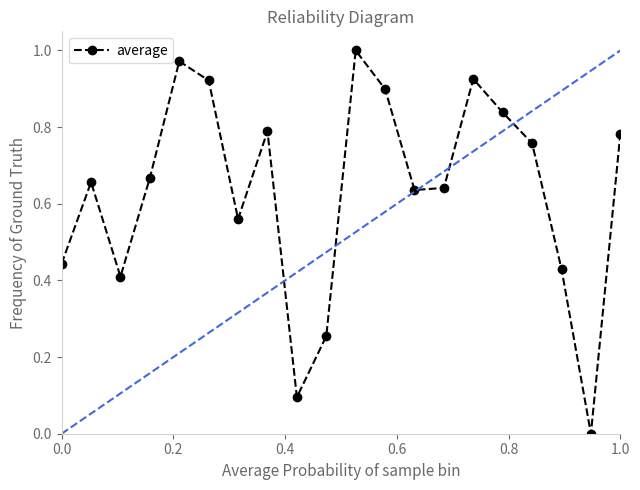

True or false: average has more than 0 points higher than both neighbors.

True